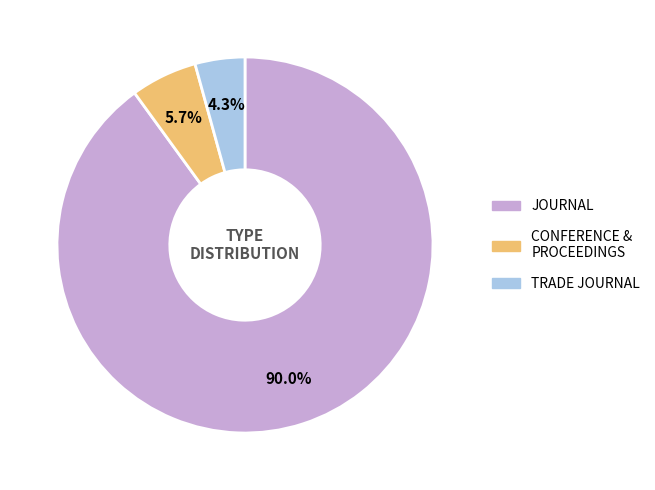

Does any single category account for the majority?

Yes